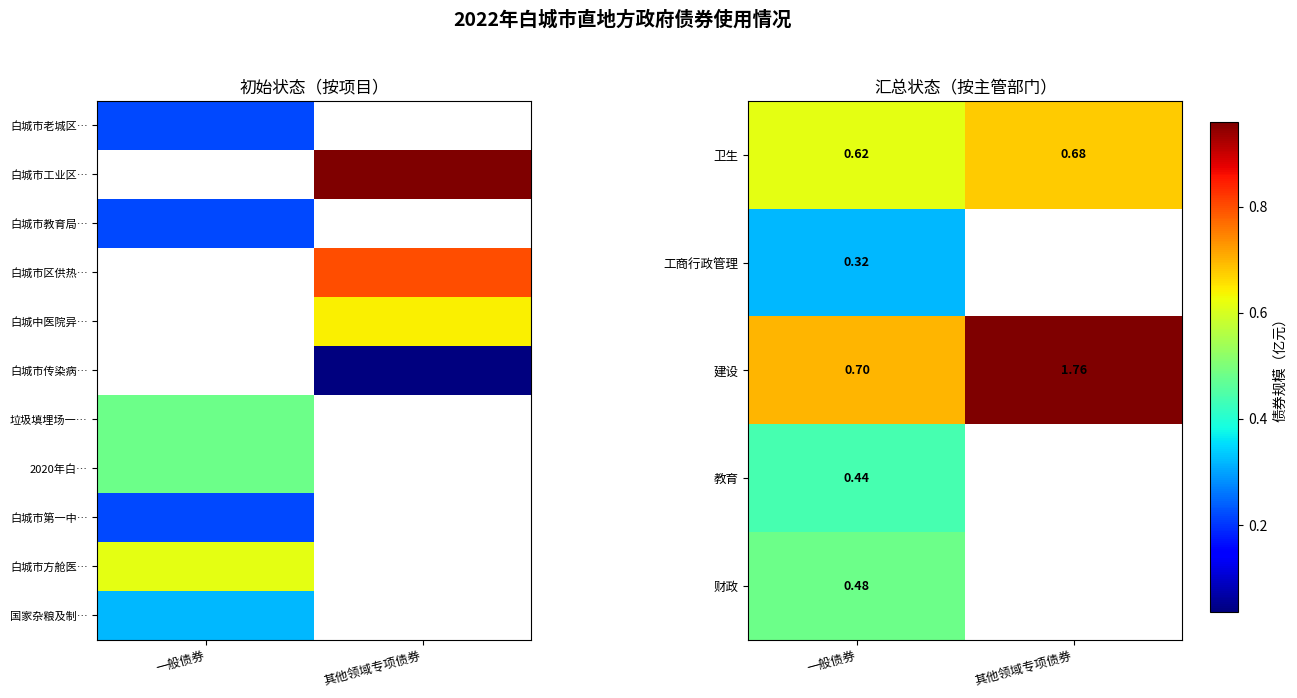

How many categories are shown in the chart?

2